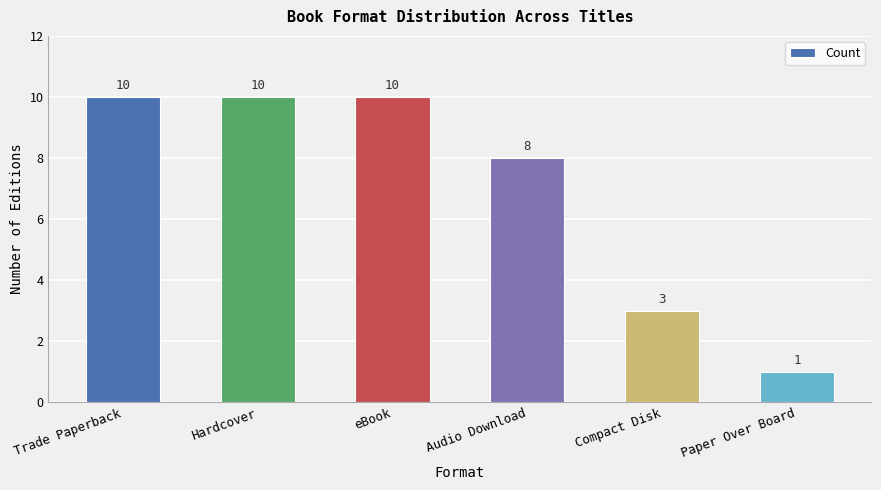

What is the difference between the maximum and minimum values?

9